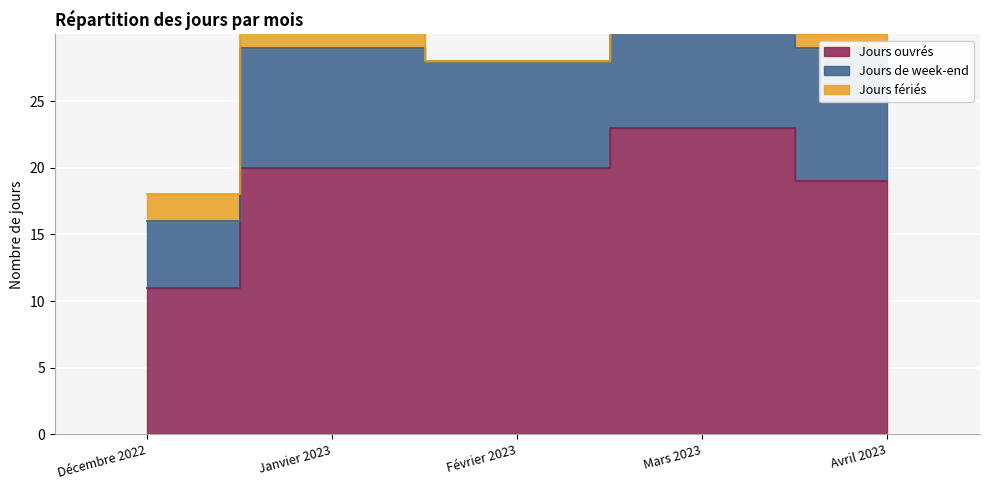

What is the difference between the maximum and minimum values in the Jours ouvrés series?

12